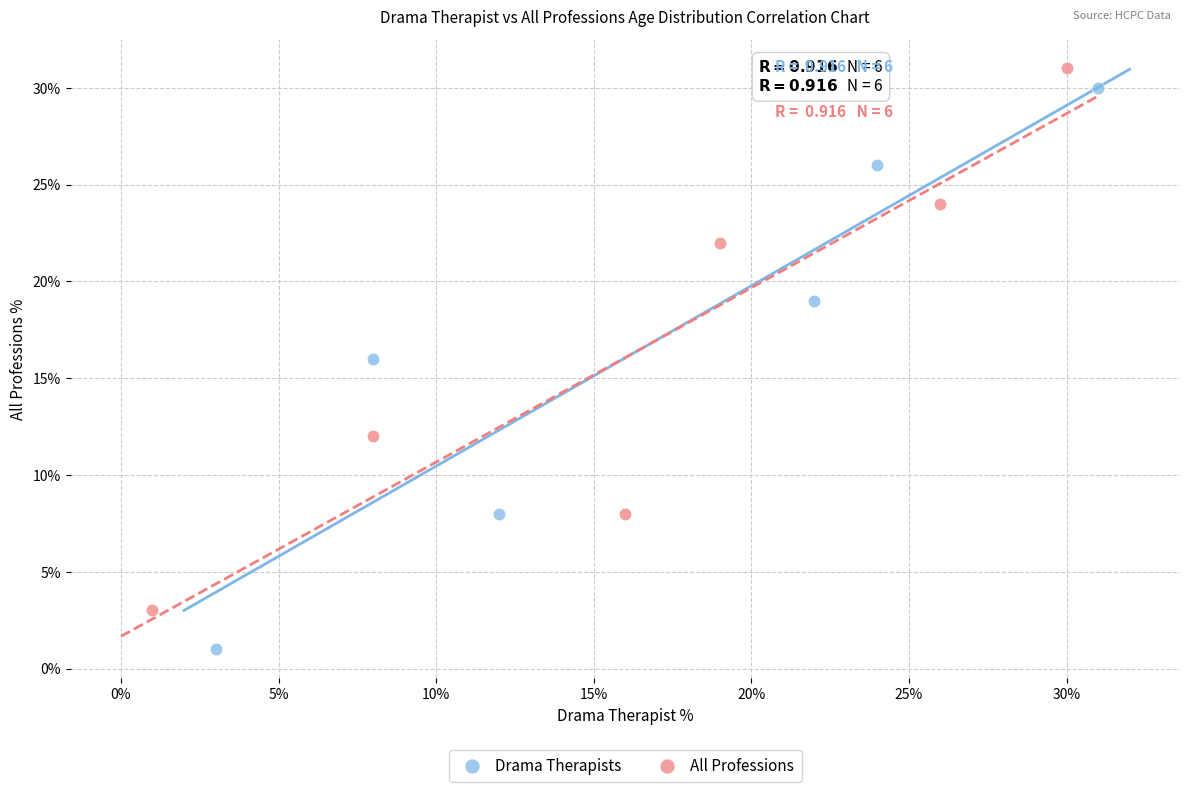

What are all the series names shown in the legend?

Drama Therapists, All Professions